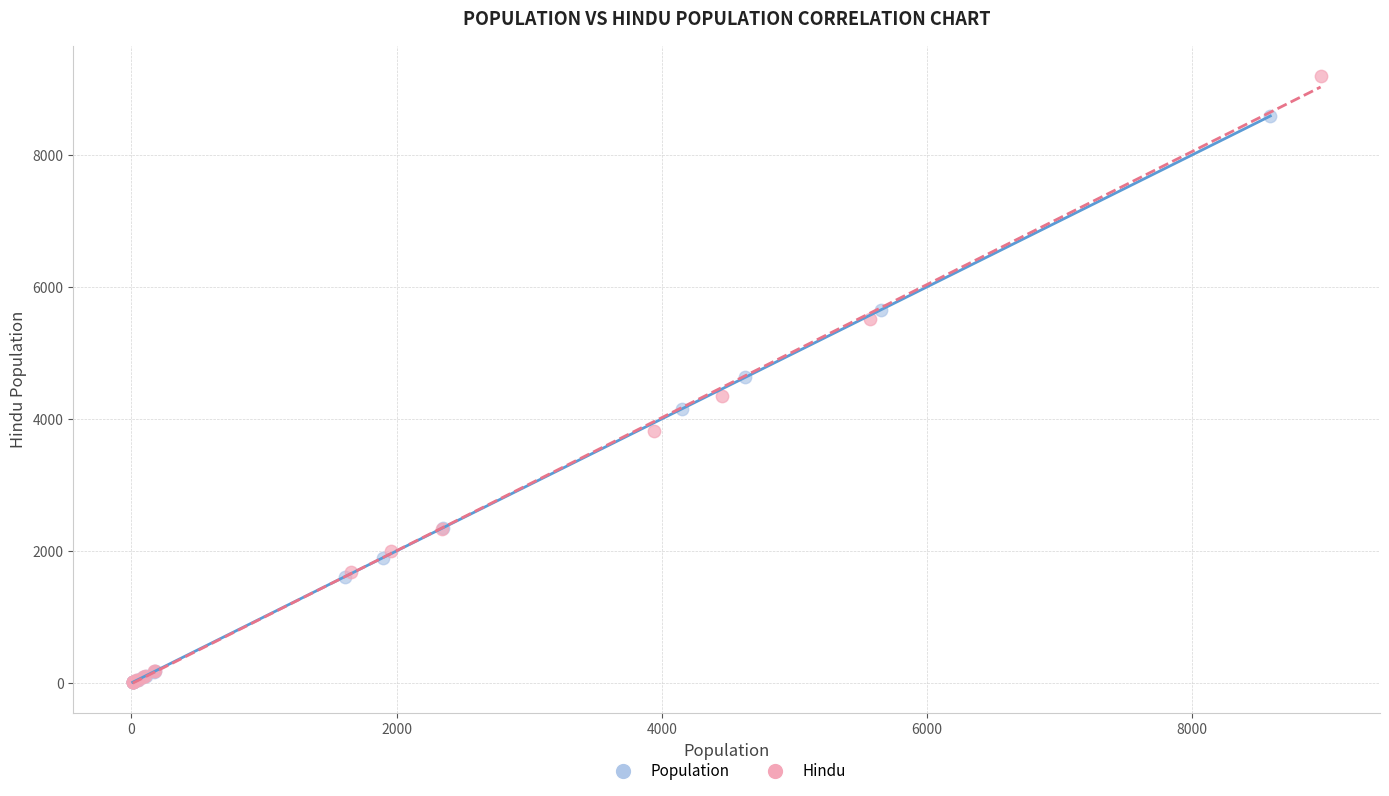

Which series has the widest spread of Y values?

Hindu